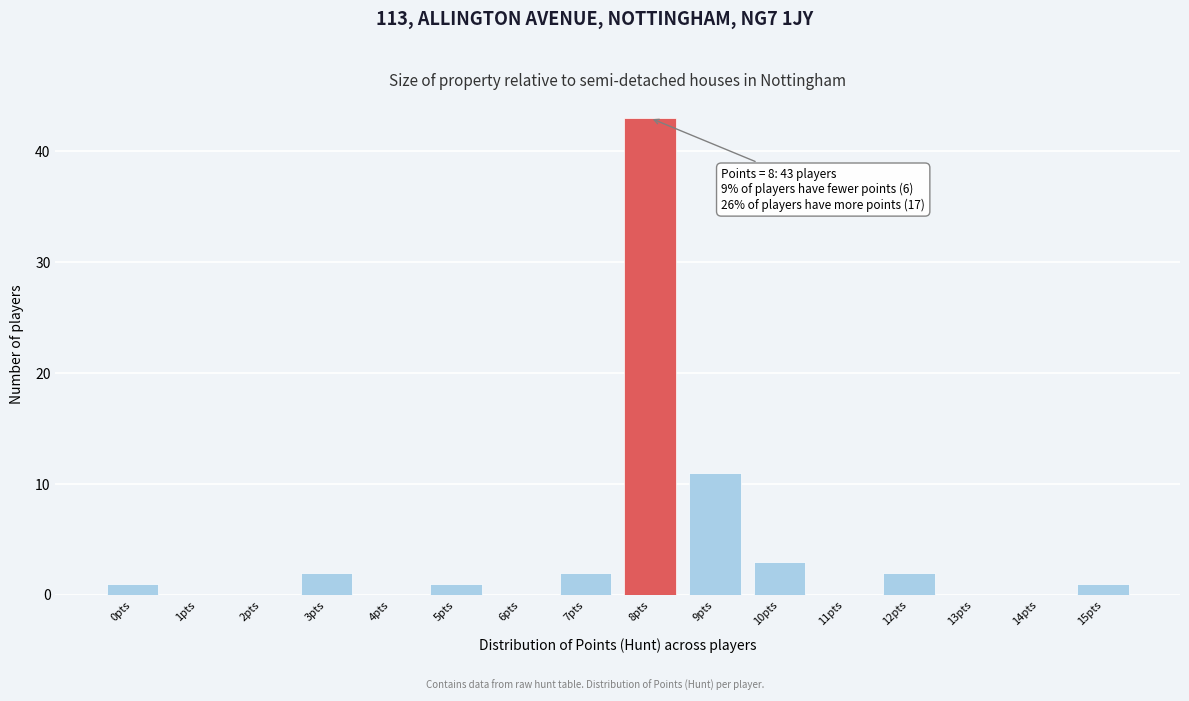

Reading right to left, transcribe all the data shown in this chart.

15pts=1	14pts=0	13pts=0	12pts=2	11pts=0	10pts=3	9pts=11	8pts=43	7pts=2	6pts=0	5pts=1	4pts=0	3pts=2	2pts=0	1pts=0	0pts=1